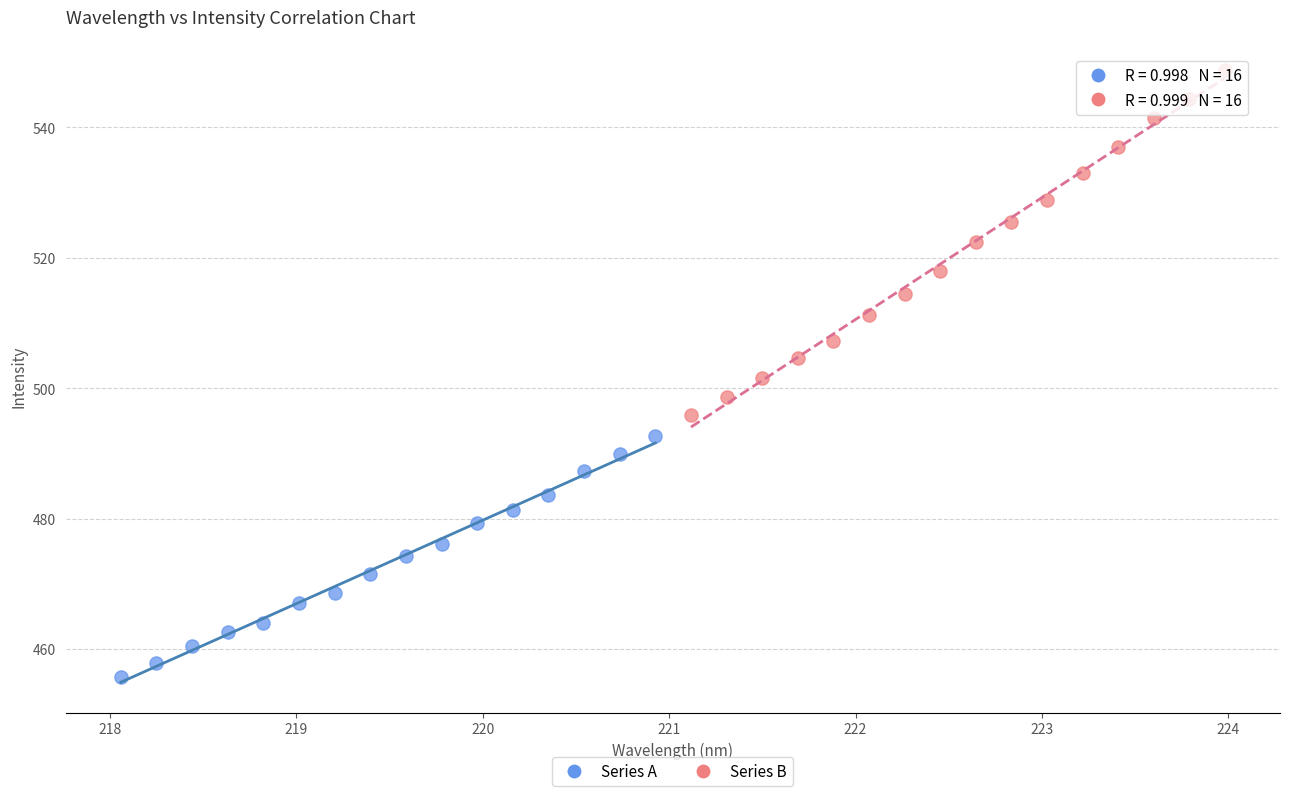

Which series reaches the minimum Y coordinate?

Series A